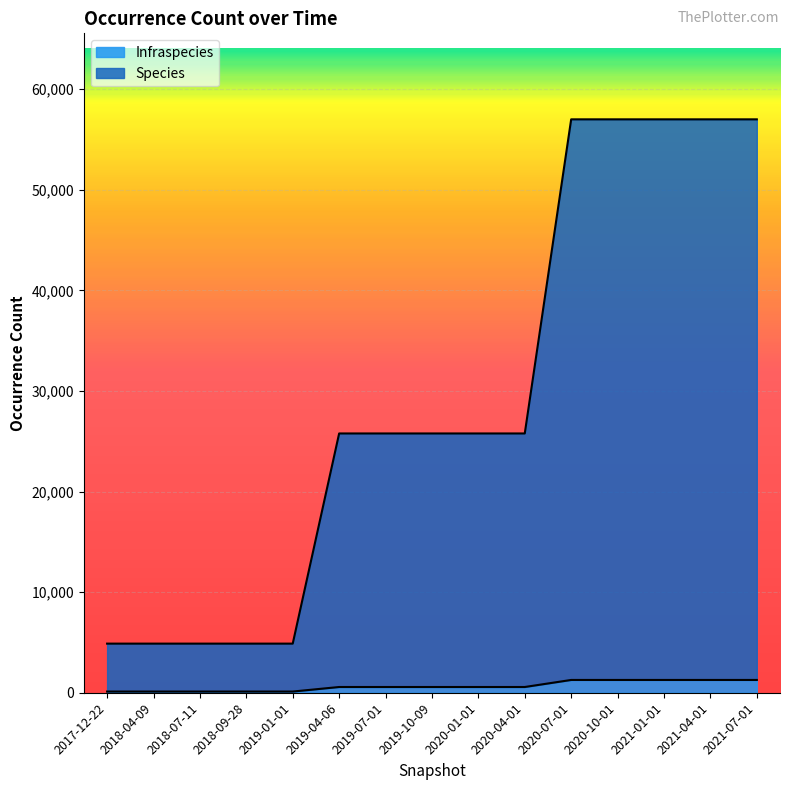

Which series has the largest total across all categories?

Species